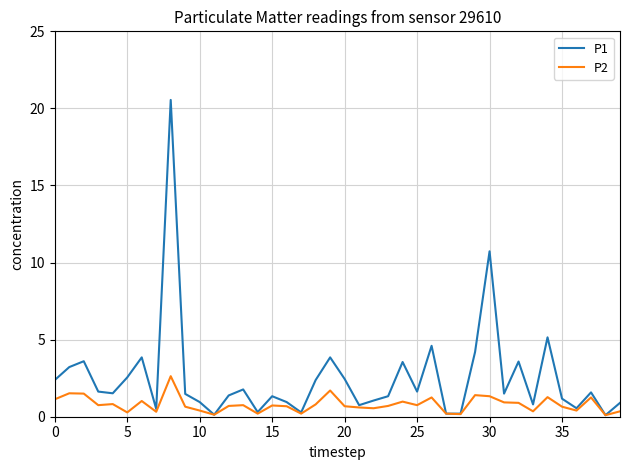

List the series in order of their overall mean, lowest first.

P2, P1